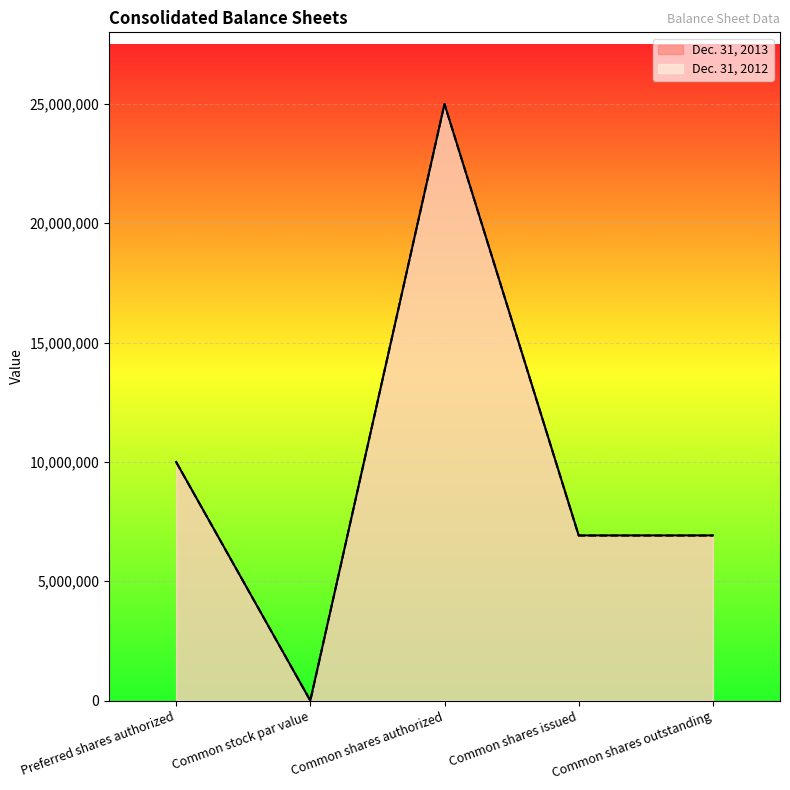

At which label does Dec. 31, 2012 first exceed 6913636?

Preferred shares authorized